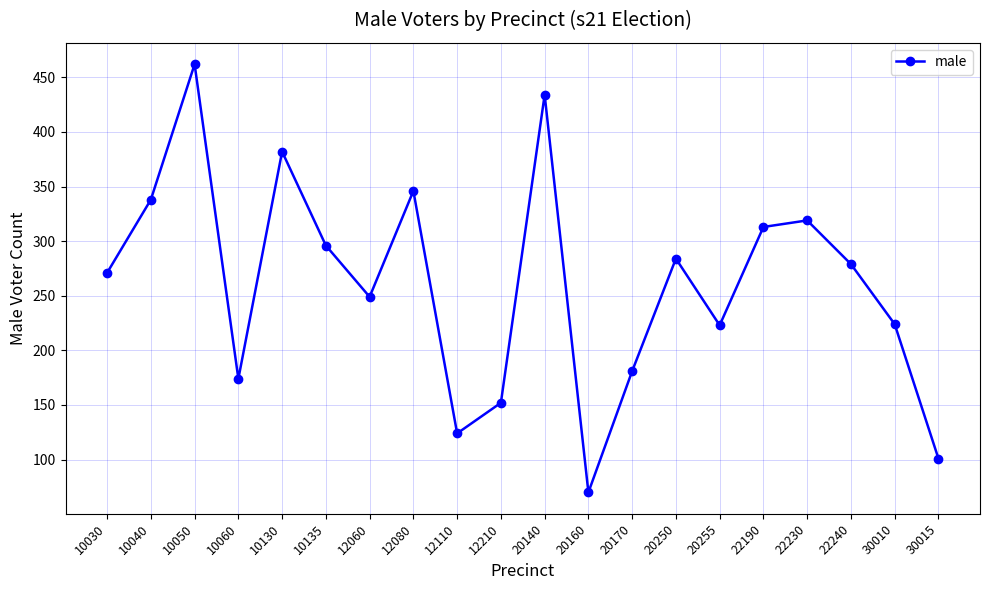

Where is the first local minimum?

10060